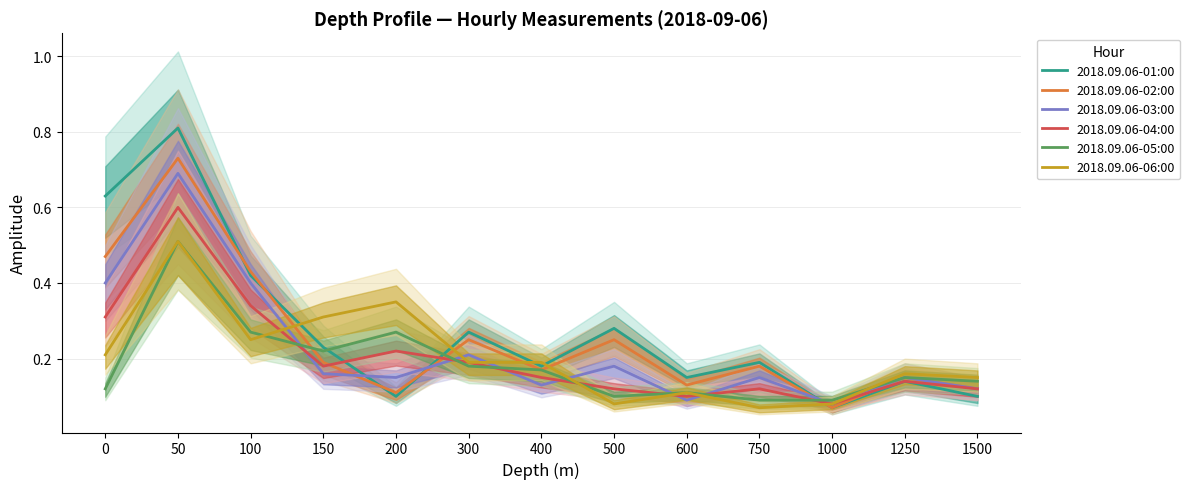

What is the smallest value displayed?

0.1